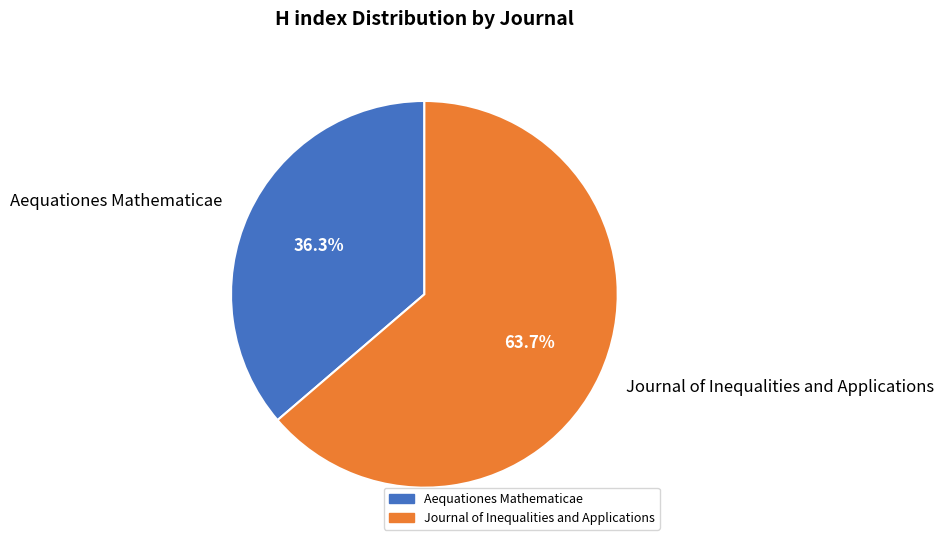

What percentage do Journal of Inequalities and Applications and Aequationes Mathematicae together represent?

100.0%